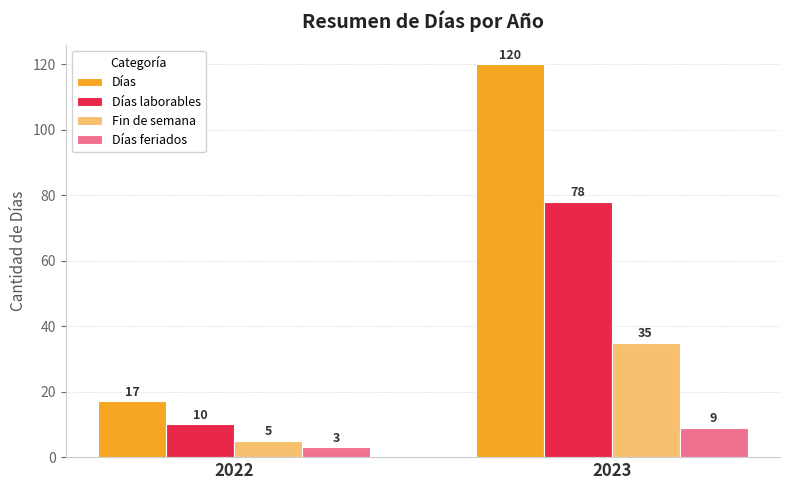

At which category is the sum across all series the highest?

2023